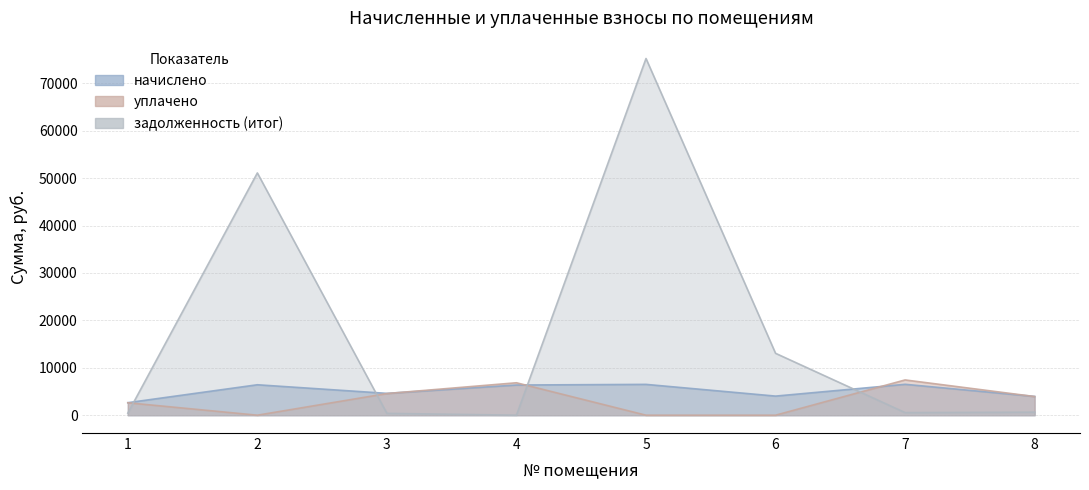

How many data points in начислено are above 6361?

4